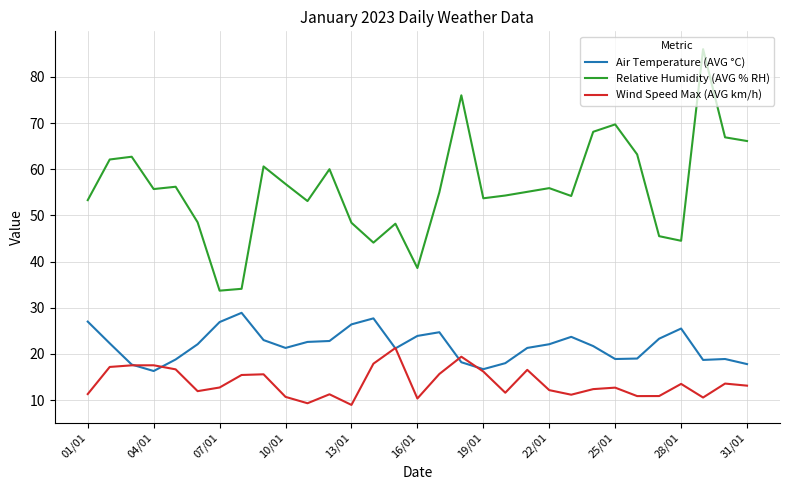

What are all the series names shown in the legend?

Air Temperature (AVG °C), Relative Humidity (AVG % RH), Wind Speed Max (AVG km/h)